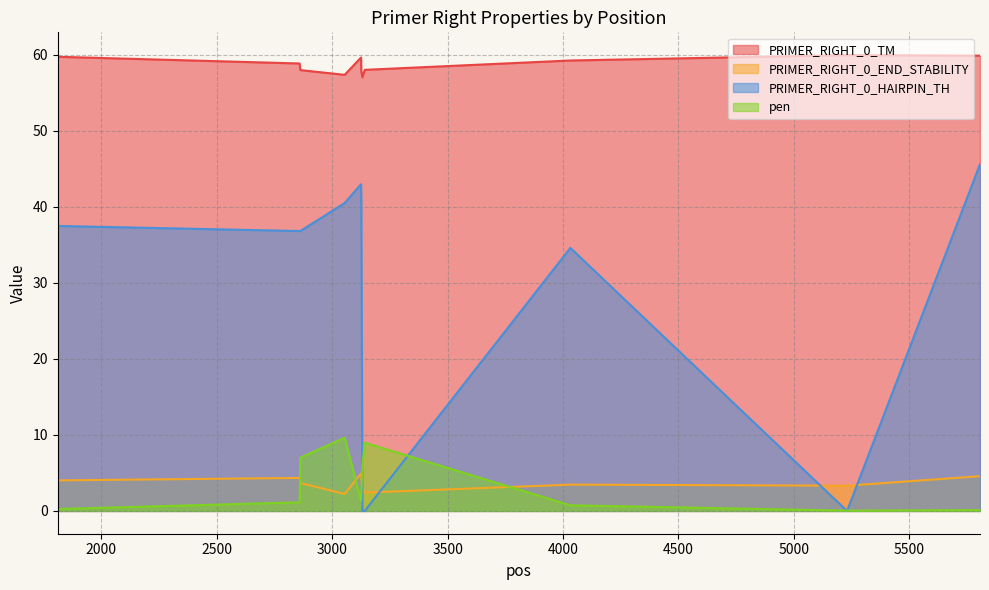

How many interior local peaks does the PRIMER_RIGHT_0_END_STABILITY series have?

3